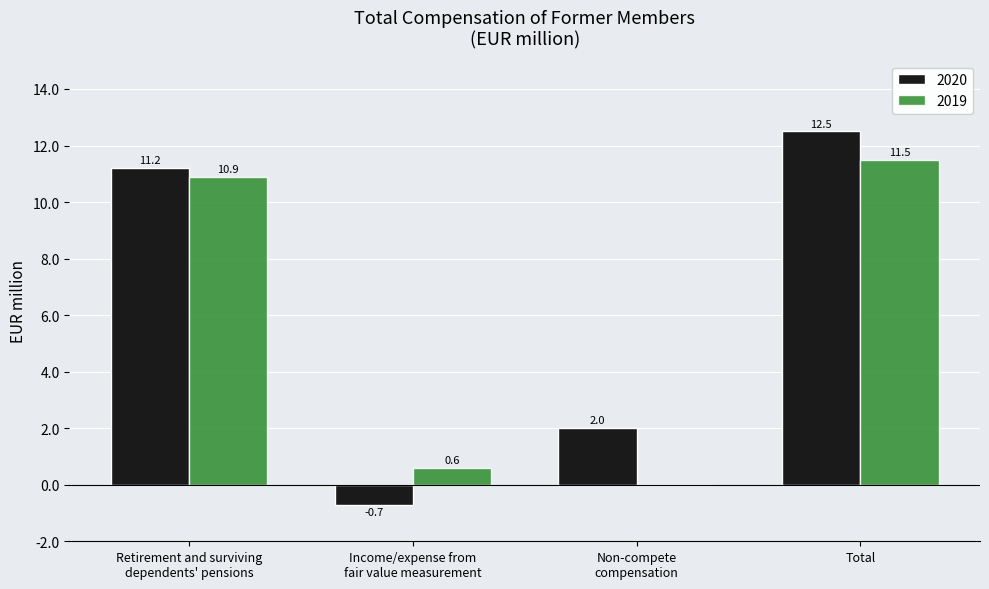

How many categories are shown in the chart?

4